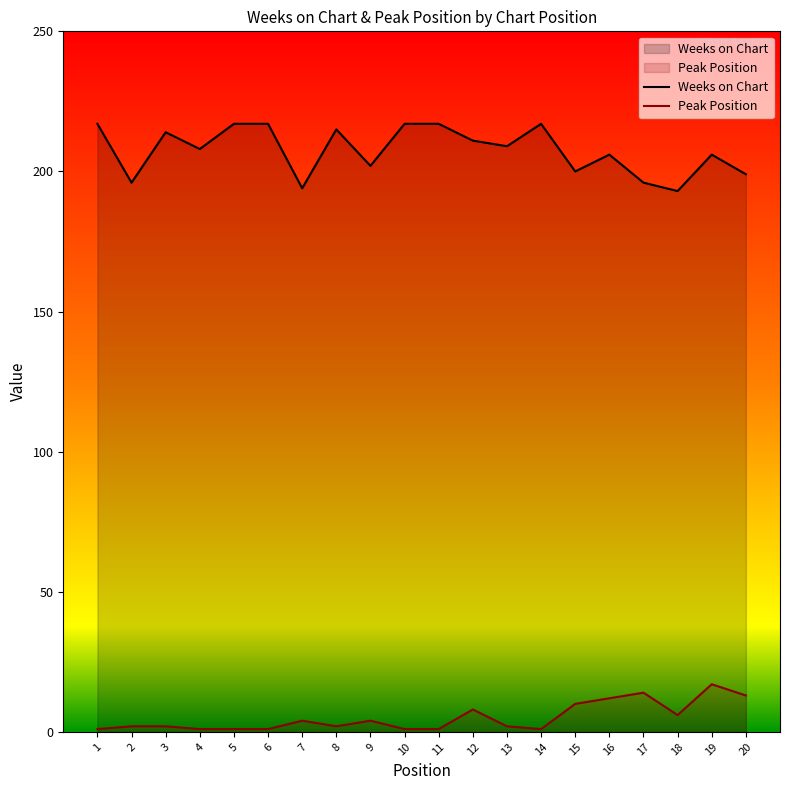

What is the maximum value for Weeks on Chart?

217